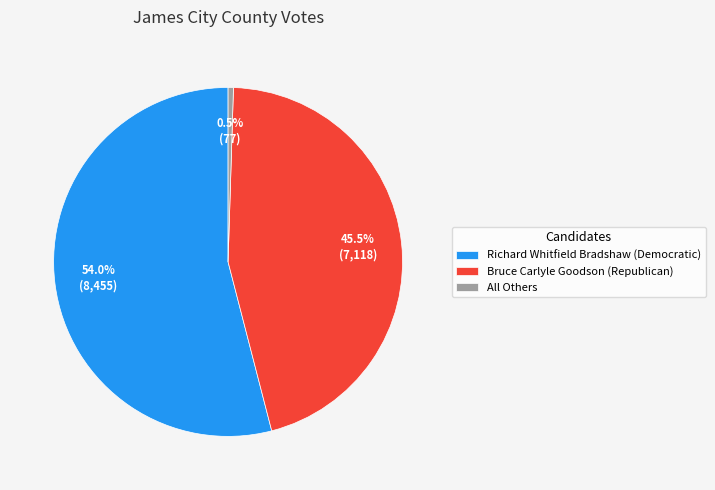

Which category has the smallest portion of the pie?

All Others